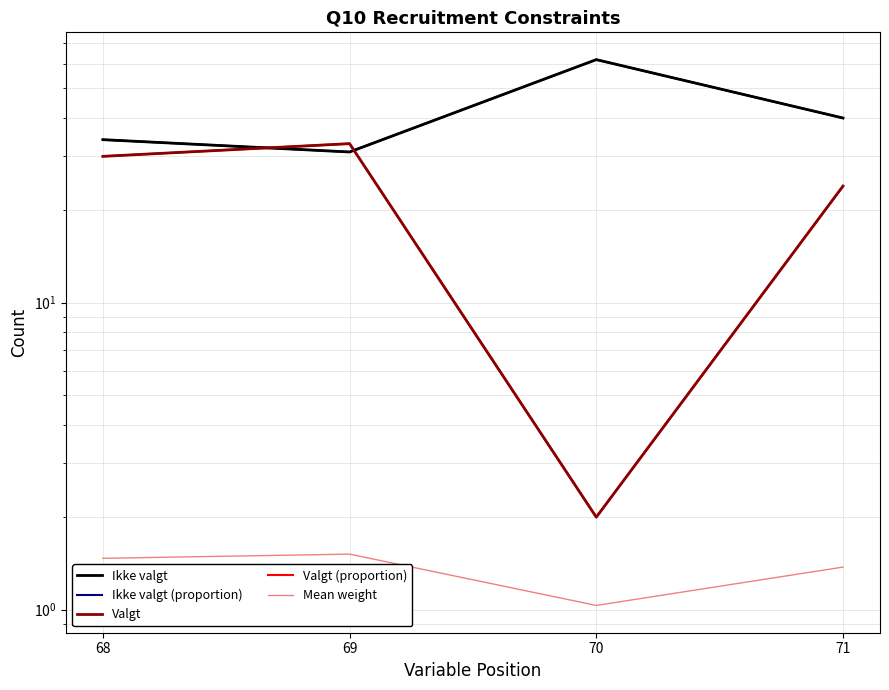

True or false: Valgt (proportion) and Mean weight intersect in this chart.

False